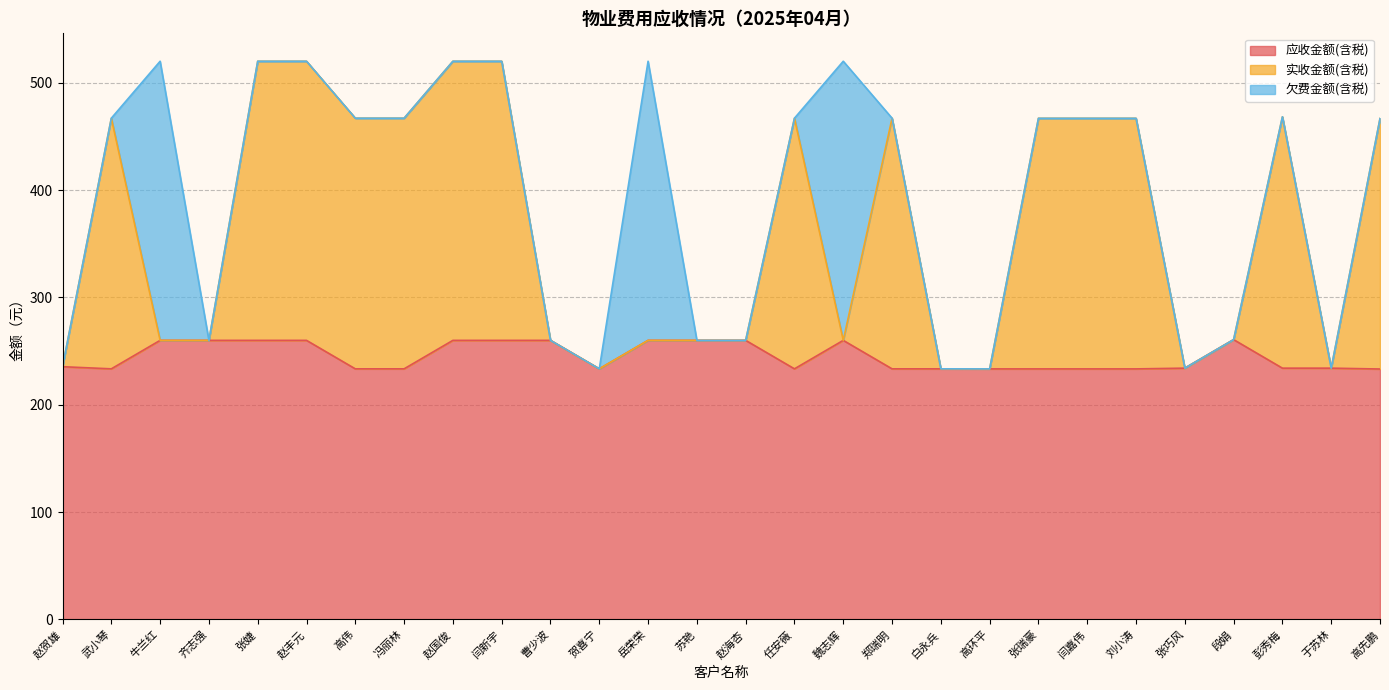

What is the minimum value for 应收金额(含税)?

233.3